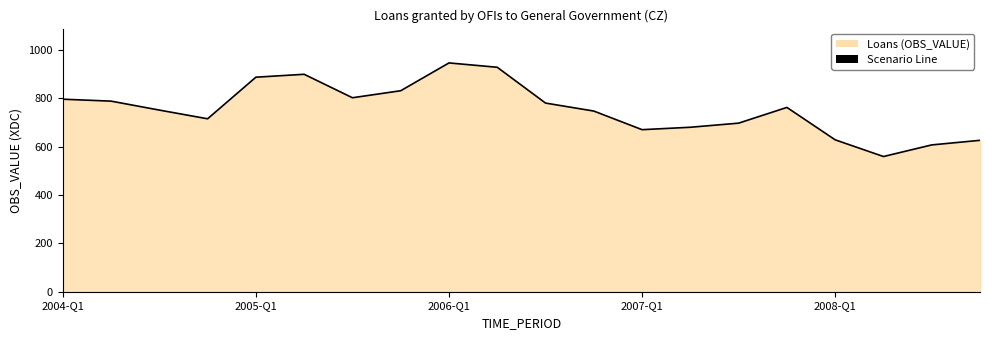

What is the approximate value at 2008-Q1, to the nearest 10?

630